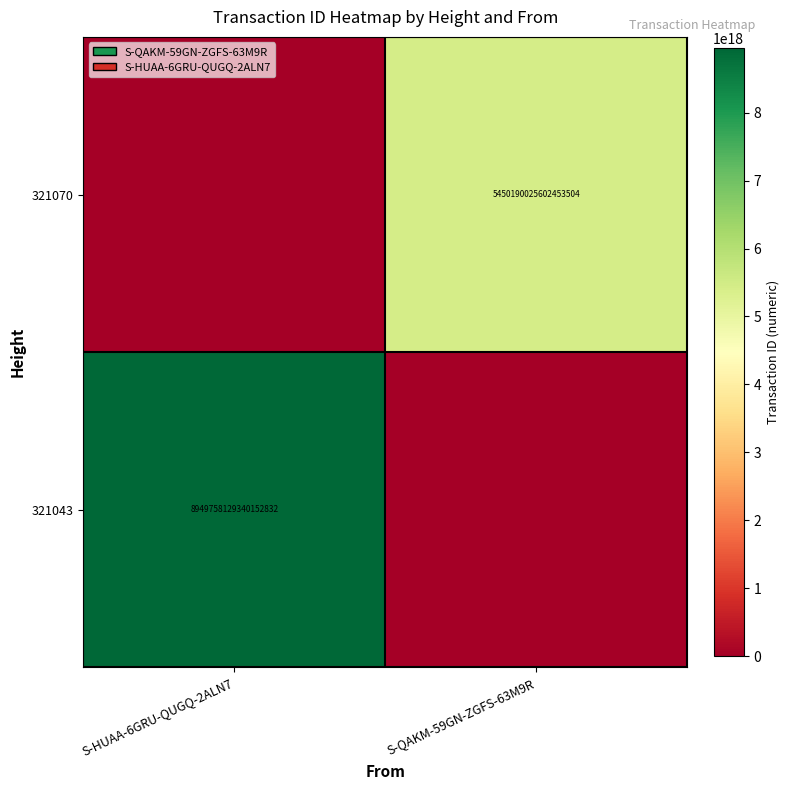

The 321070 series shows 7875719869312510976 at S-QAKM-59GN-ZGFS-63M9R. True or false?

False